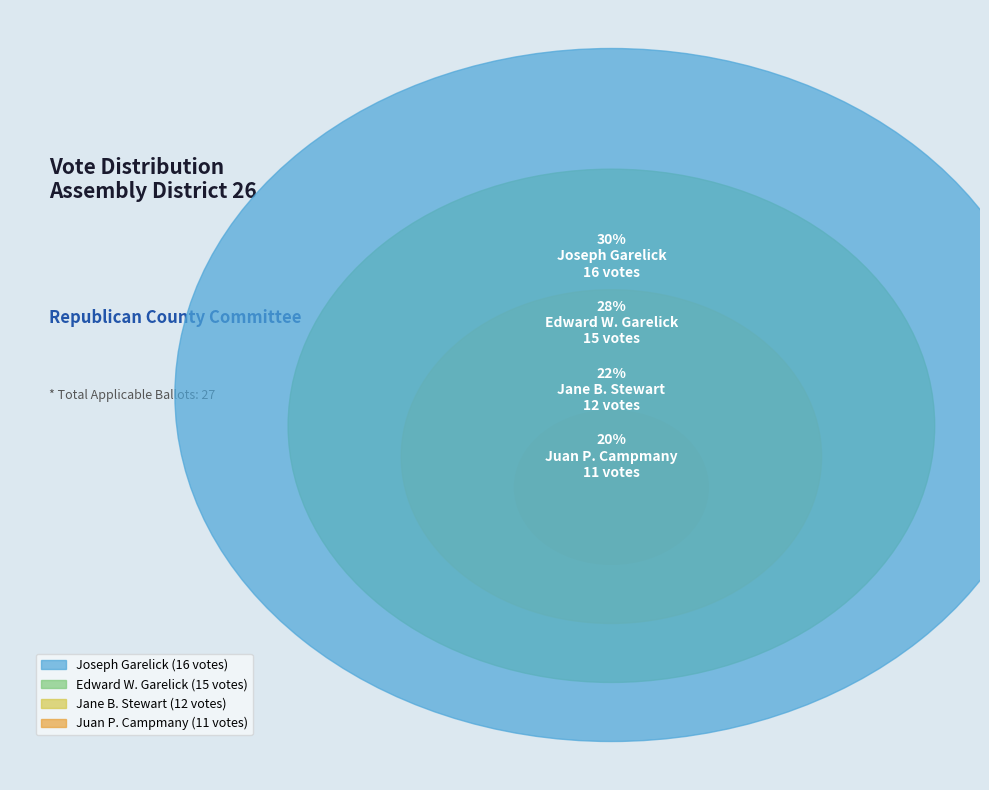

Which category has the smallest portion of the pie?

Juan P. Campmany